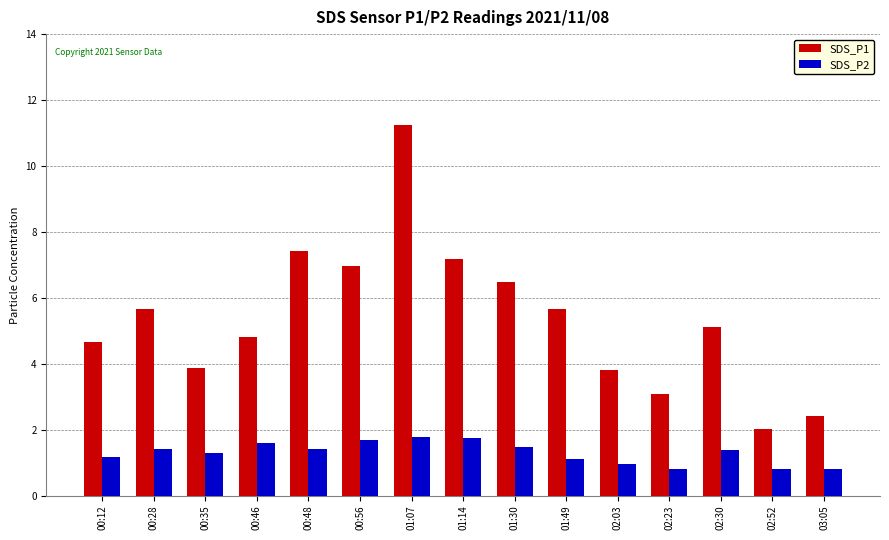

Rank the series at 00:12 from lowest to highest value.

SDS_P2, SDS_P1